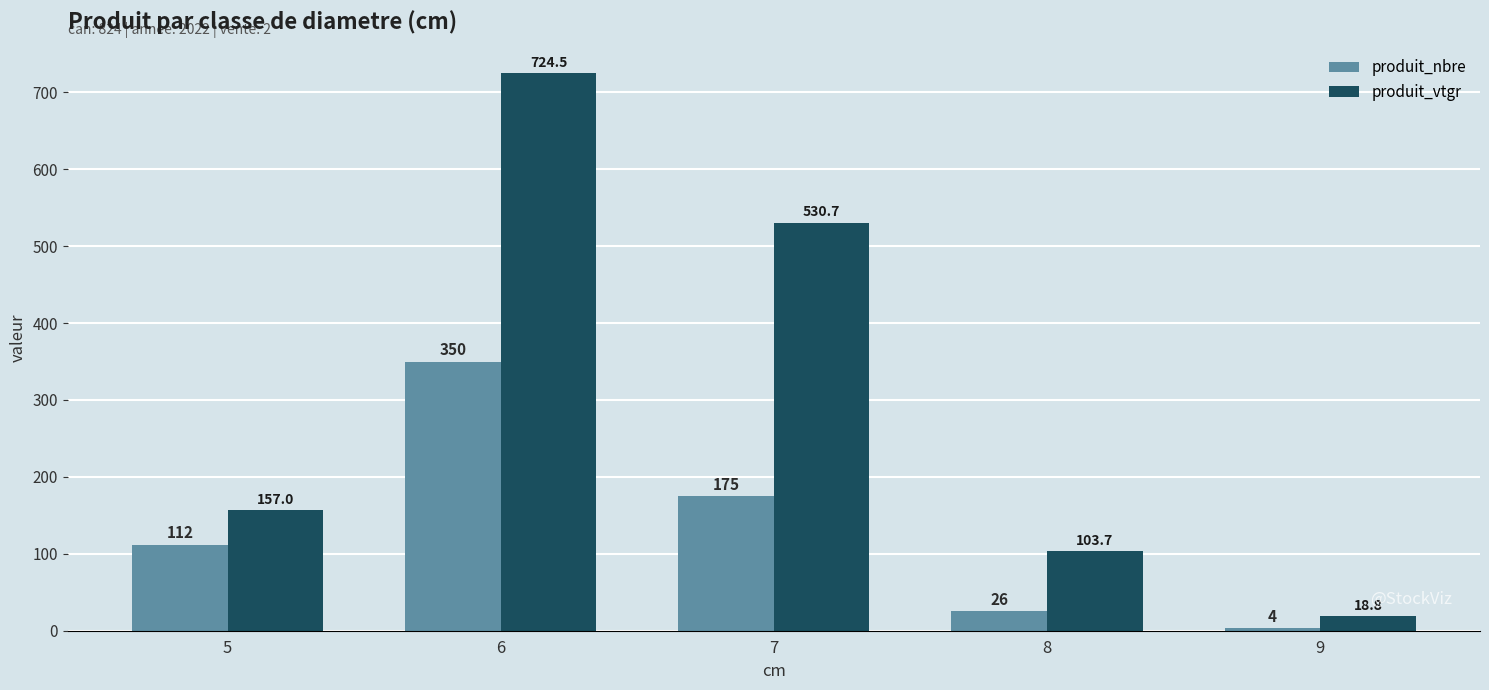

True or false: produit_nbre has a value of 175.0 at 7.

True